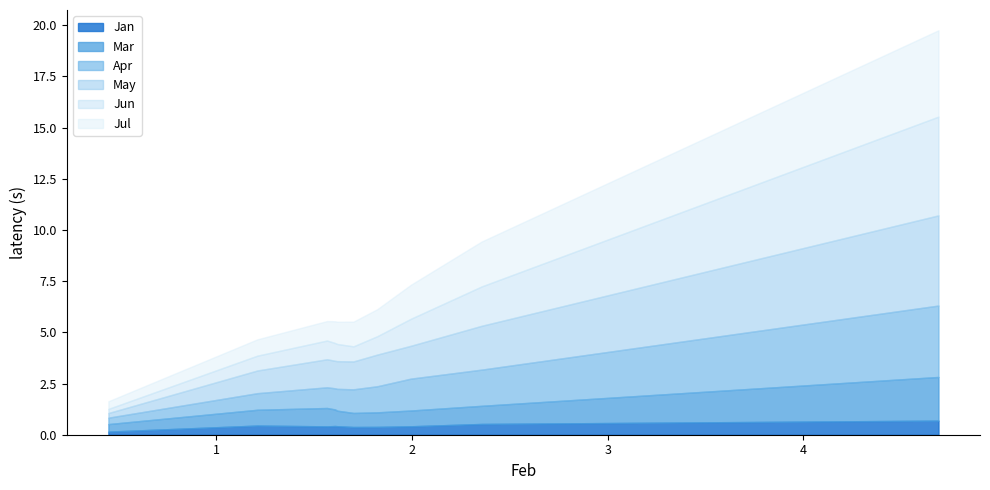

The value of May at pct05 is 7.1. True or false?

False